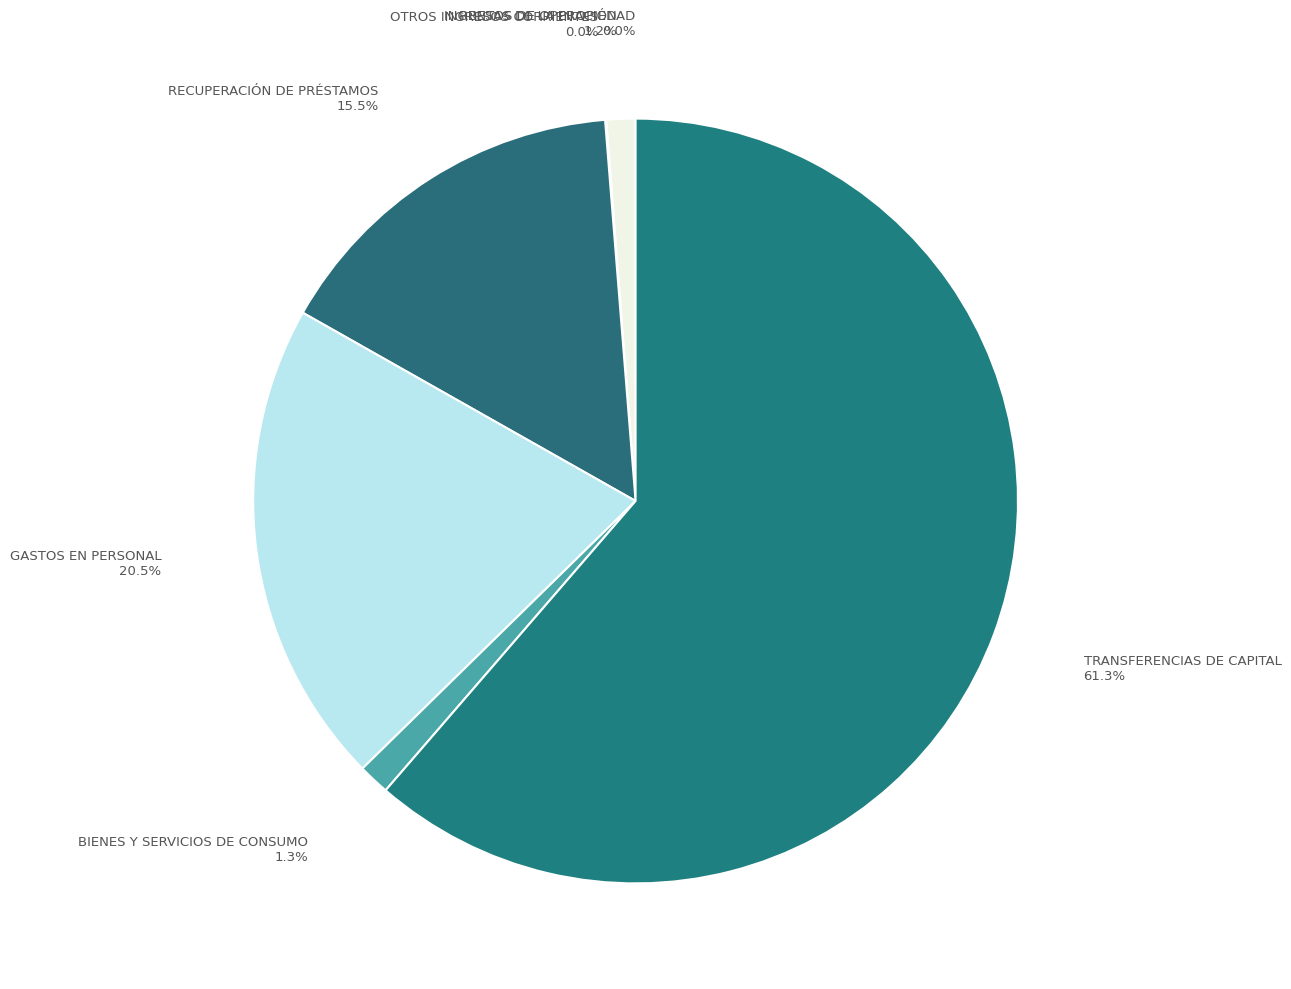

Which slice is the largest?

TRANSFERENCIAS DE CAPITAL